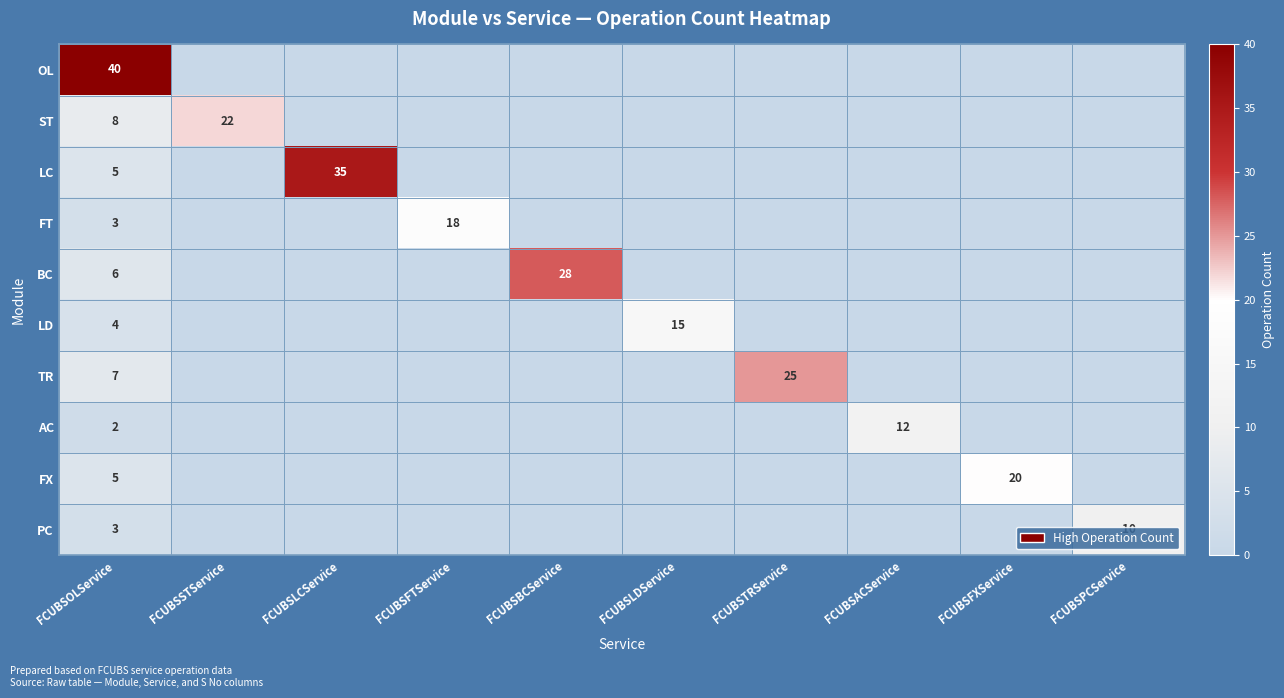

The value of AC at FCUBSOLService is 2. True or false?

True